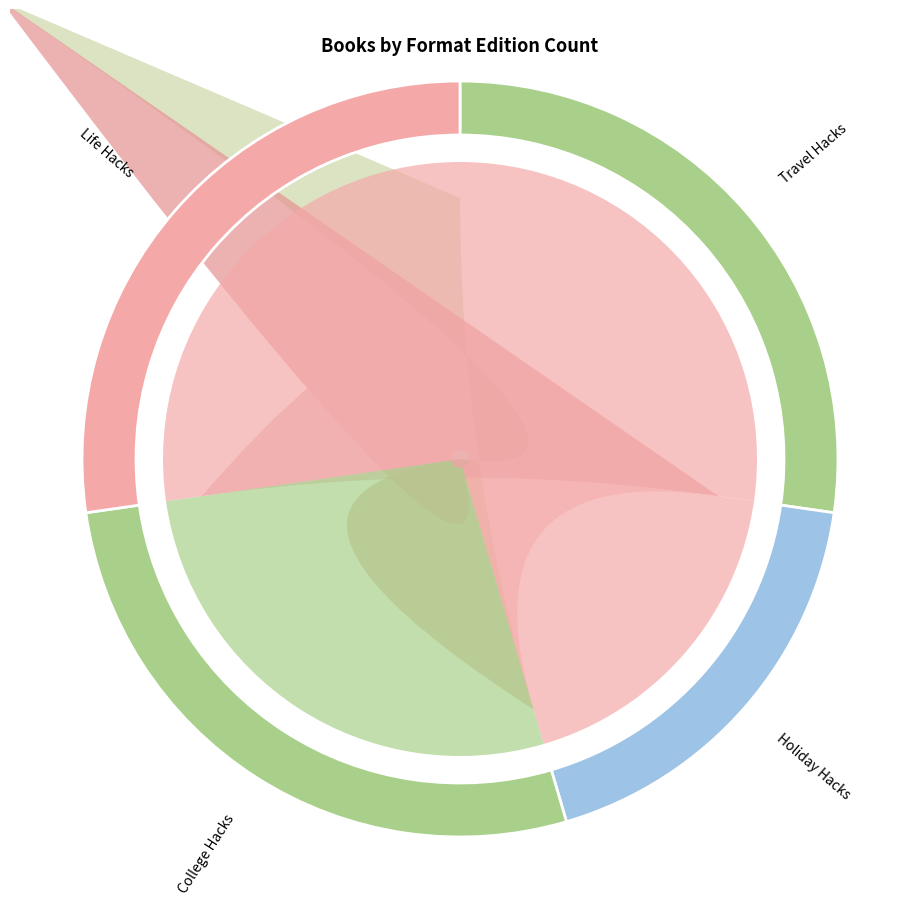

Count the number of slices in the pie.

4